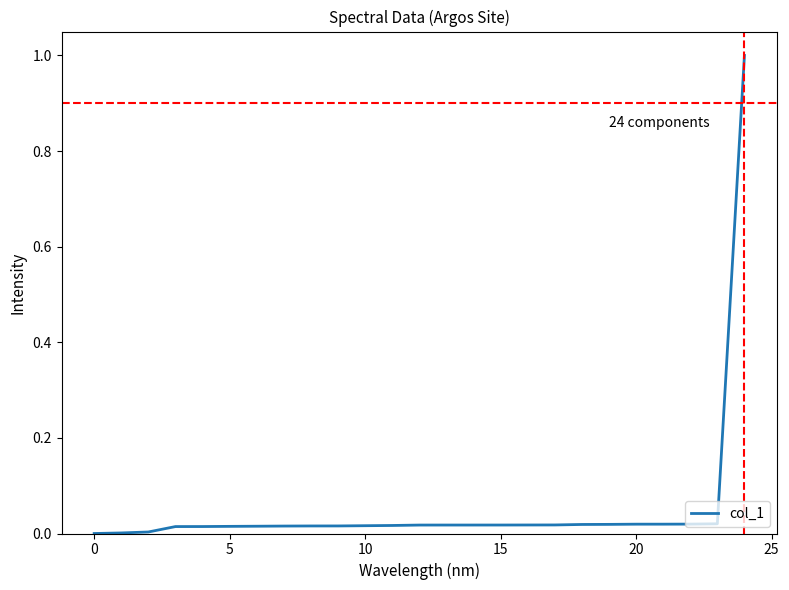

What is the maximum value shown in the chart?

1.0